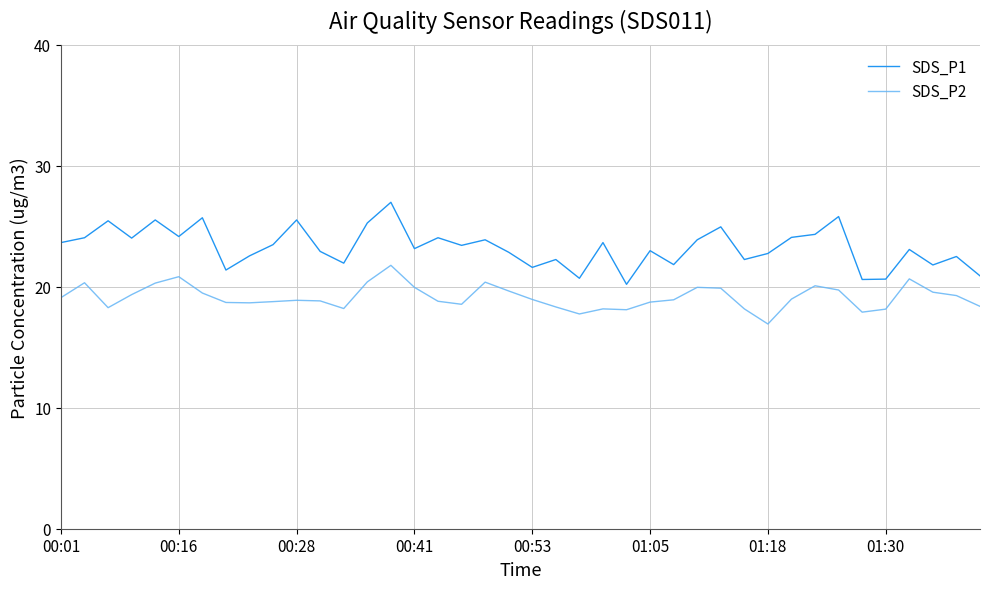

Which series has the widest spread of values?

SDS_P1